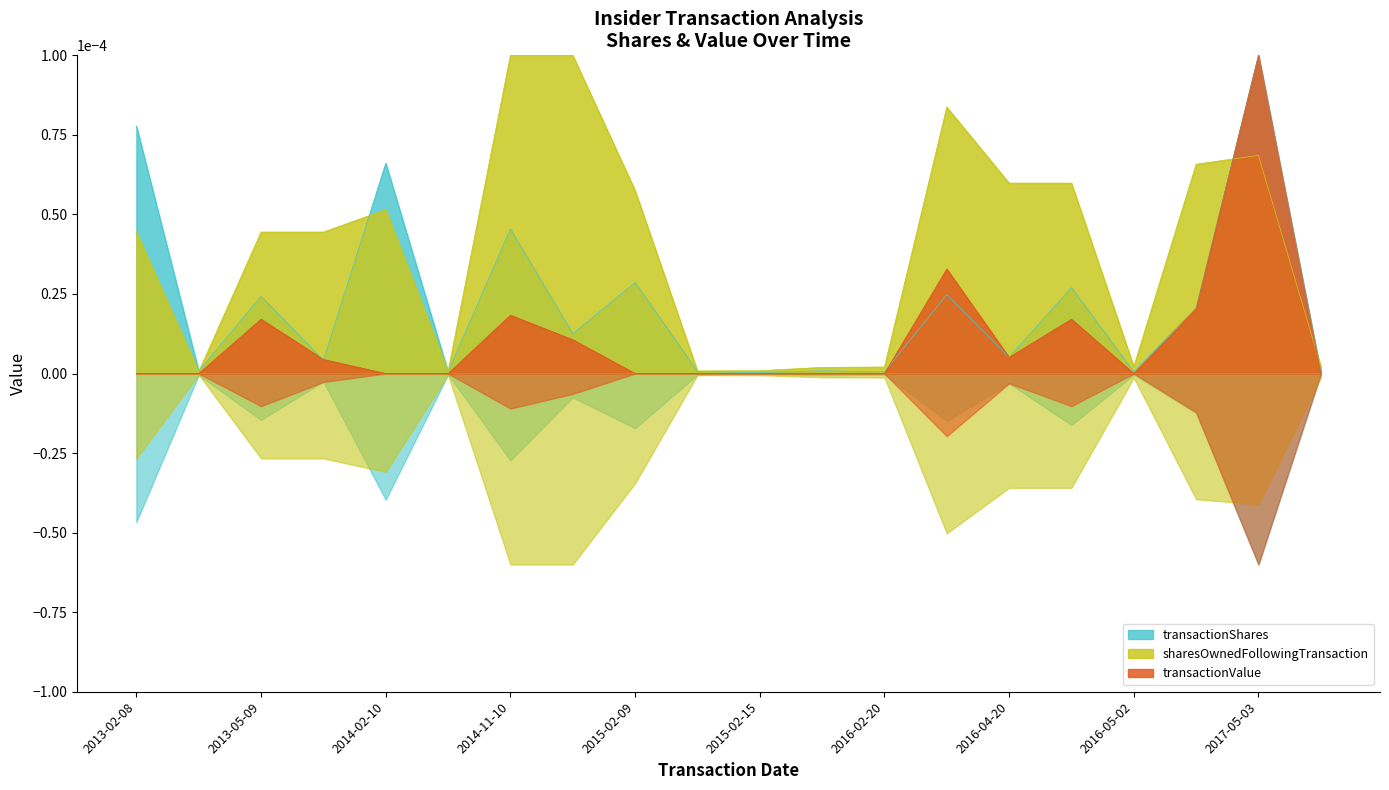

What are all the series names shown in the legend?

transactionShares, sharesOwnedFollowingTransaction, transactionValue